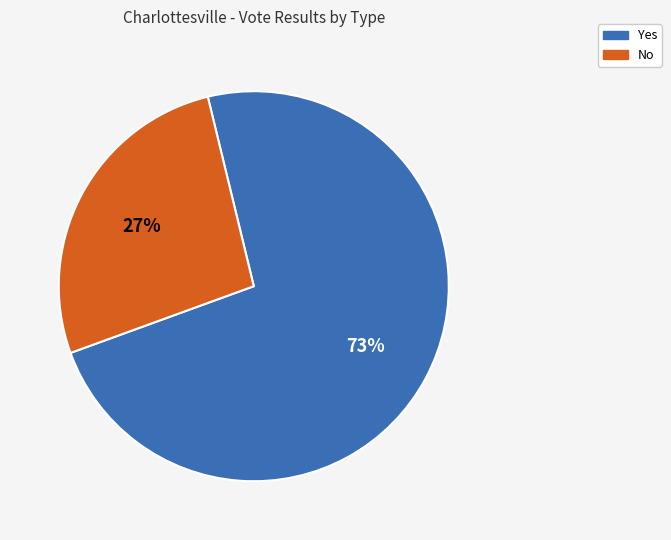

Which category has the smallest portion of the pie?

No